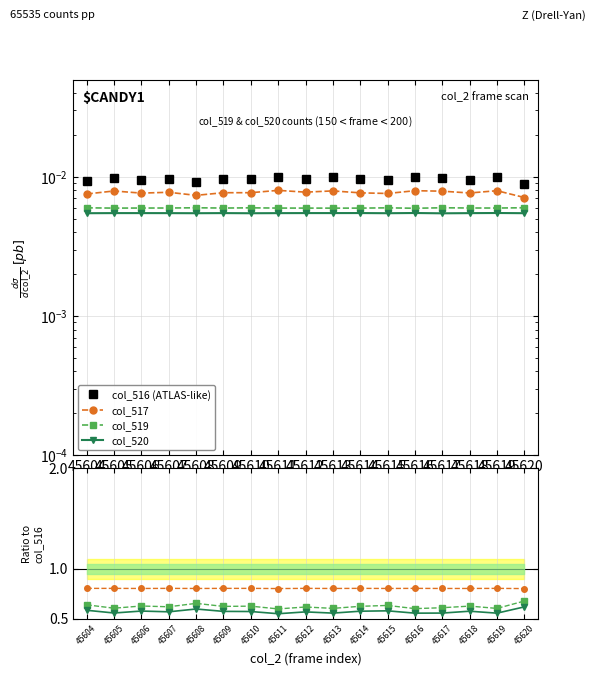

Which label corresponds to the largest value in the chart?

45605